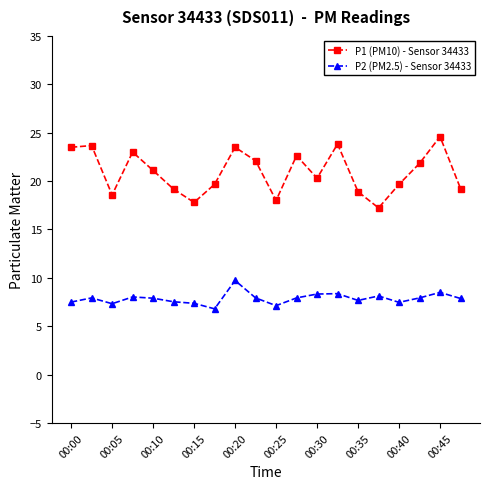

Does the chart have visible grid lines?

No